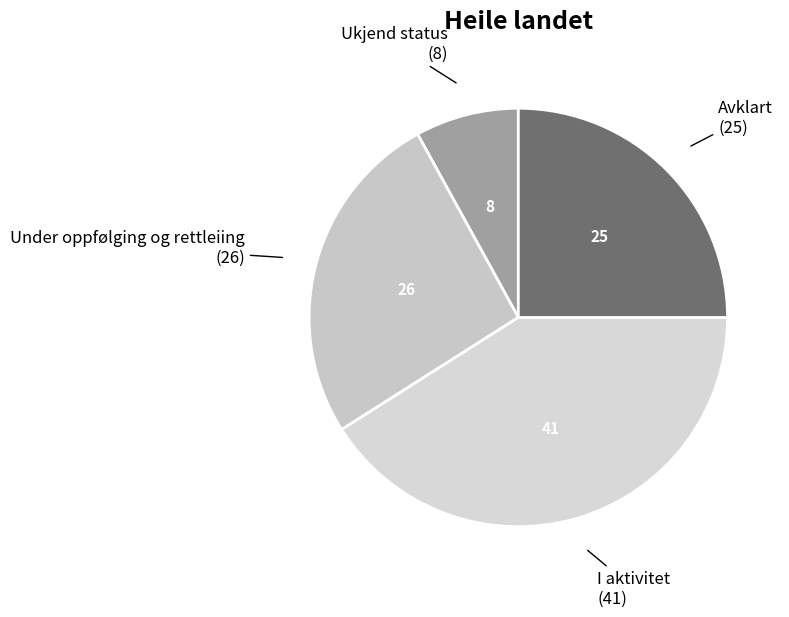

Which has a higher value, Ukjend status or Avklart?

Avklart